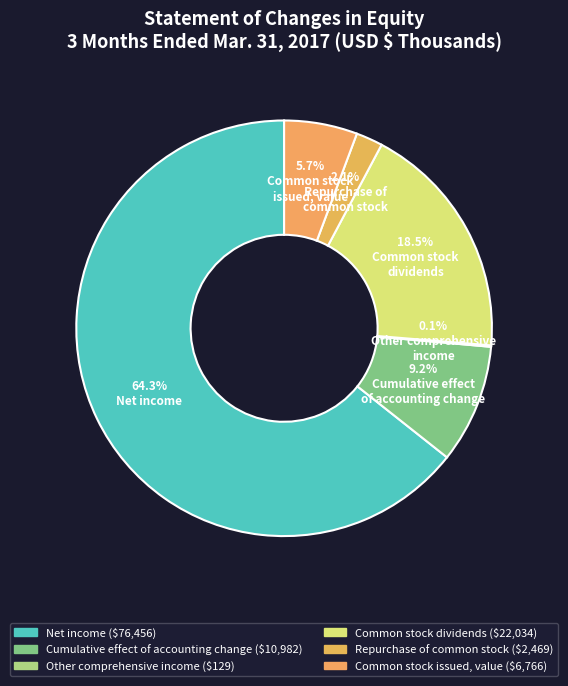

How many slices are in this pie chart?

6